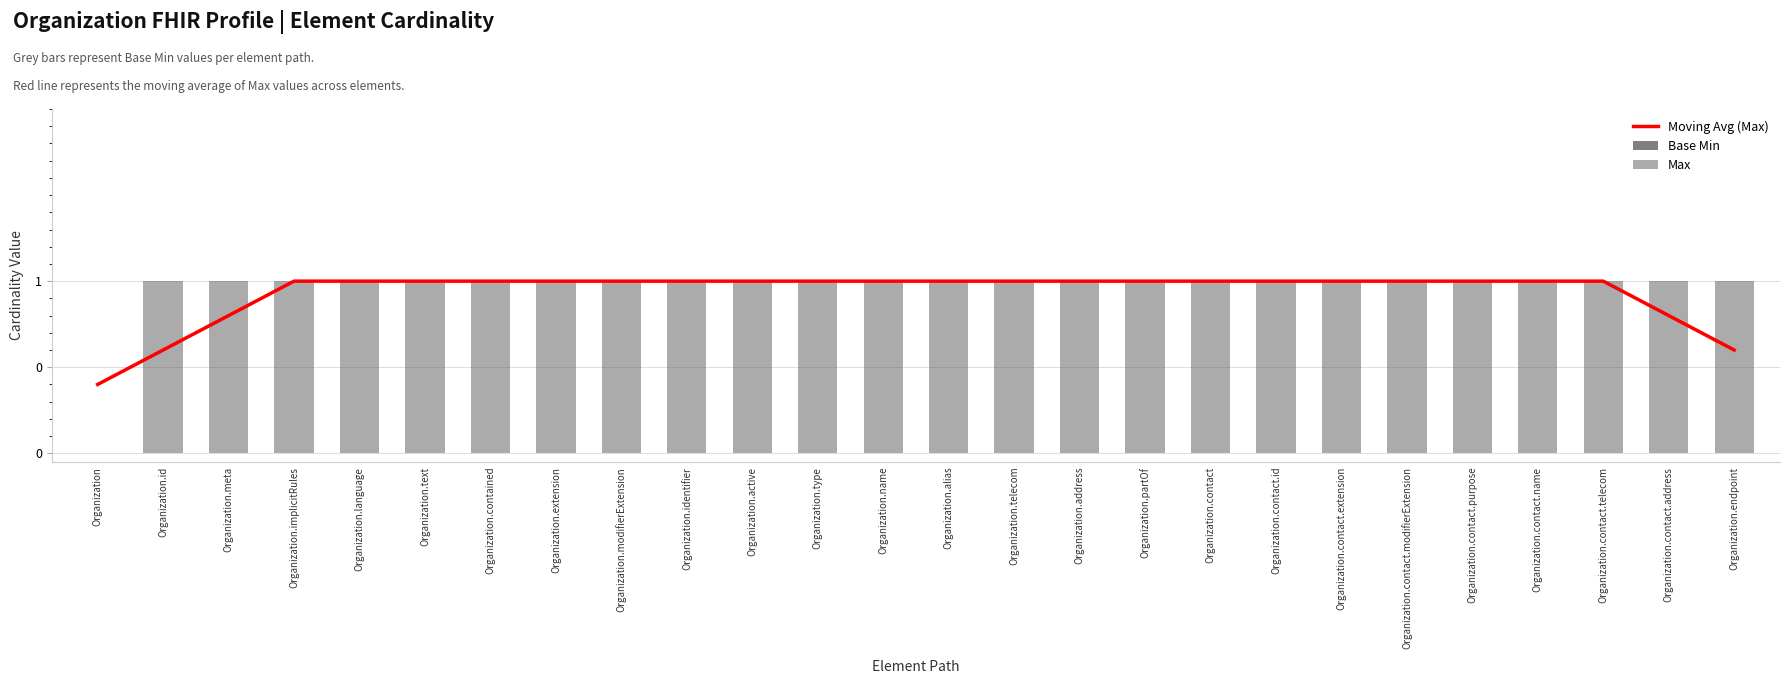

What is the label of the 8th bar from the right?

Organization.contact.id